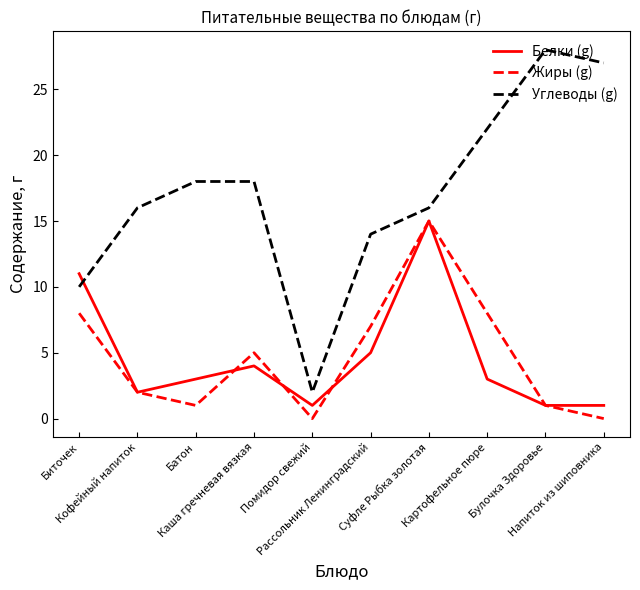

How many lines are shown in the chart?

3